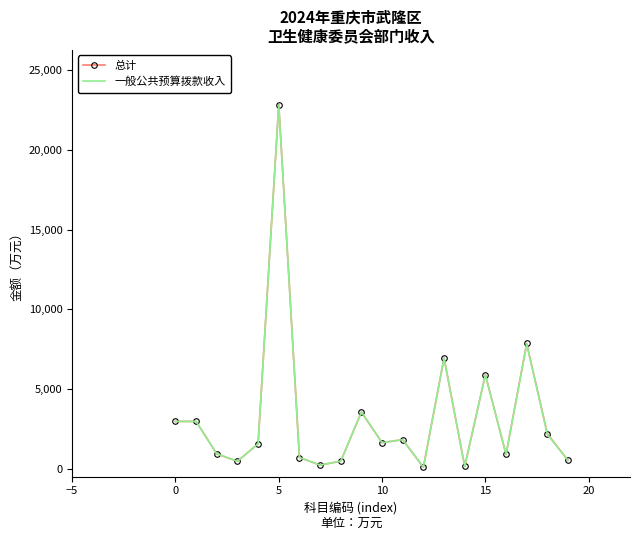

Which series has the largest range (max minus min)?

总计